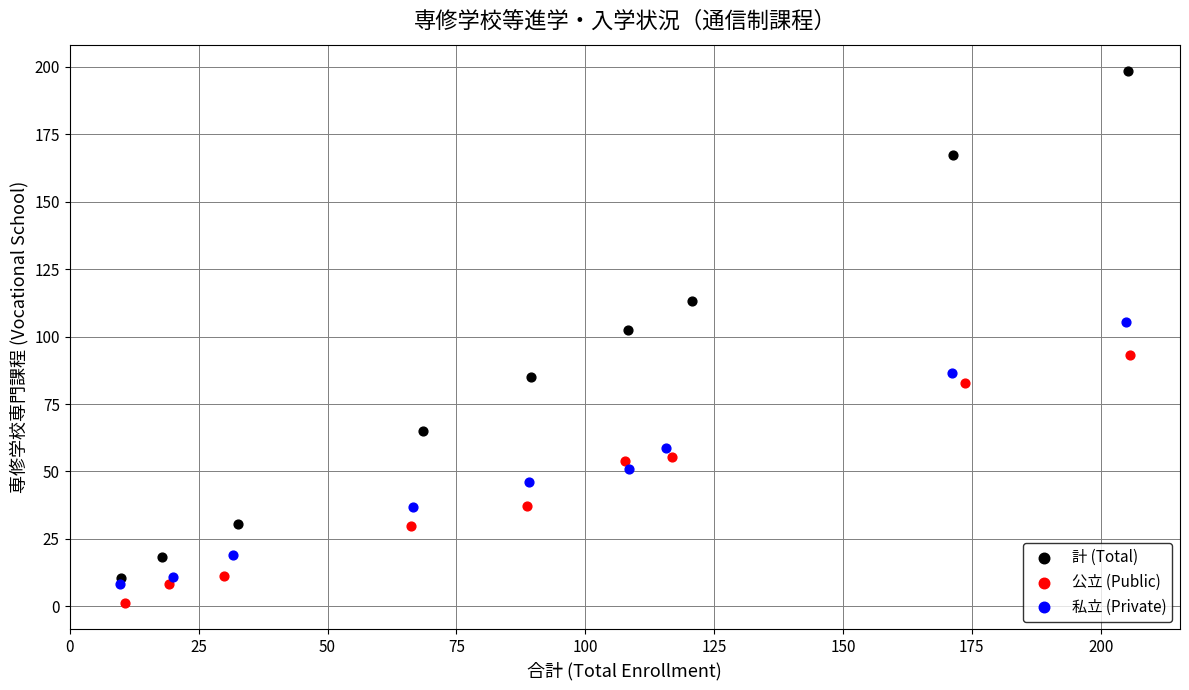

Which series contains the highest Y value?

計 (Total)